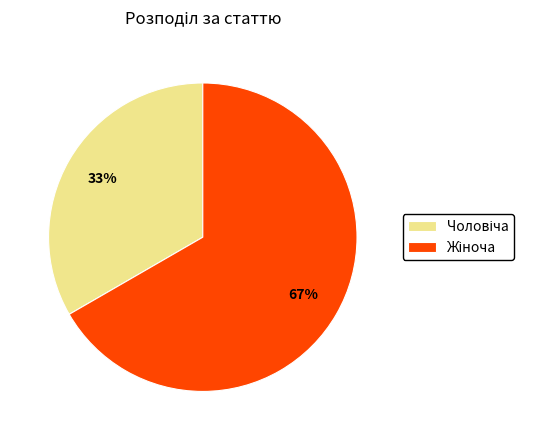

To the nearest percent, what is the average slice percentage?

50%